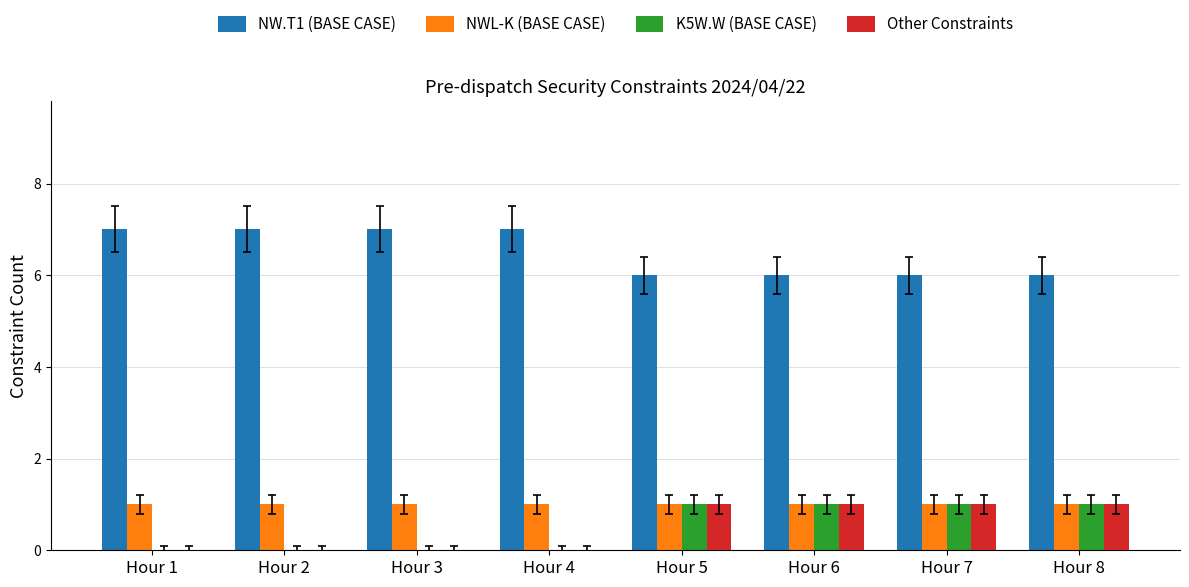

How many data points does each series have?

8